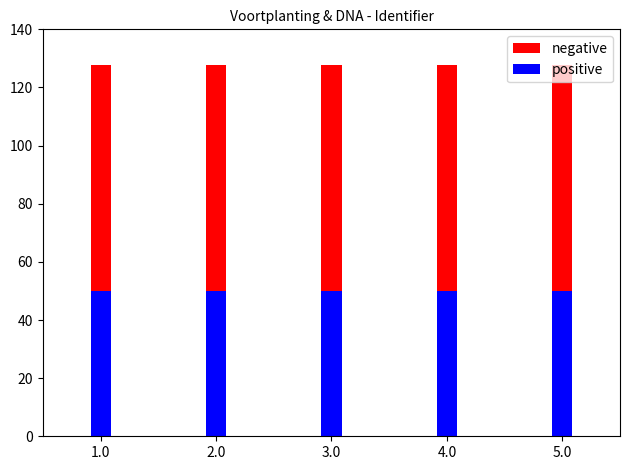

True or false: positive has a value of 49.9 at 1.0.

True